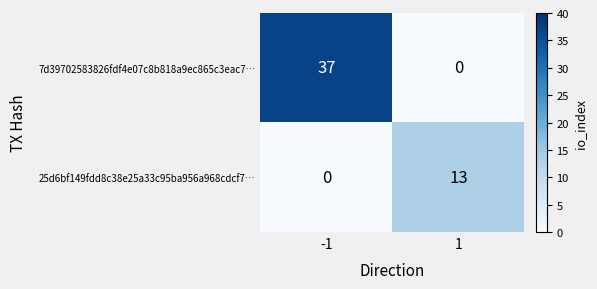

The 7d39702583826fdf4e07c8b818a9ec865c3eac7… series shows -24 at 1. True or false?

False